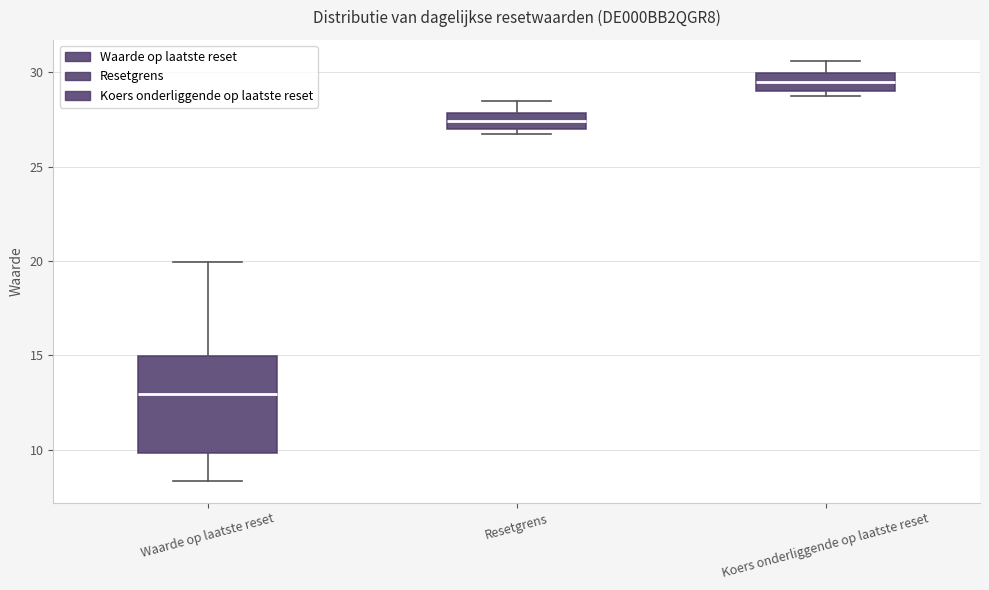

Reading left to right, transcribe this box plot: for each box, give where its median line is, the range the box spans, and where its two whiskers end, as read against the y-axis. The values are not printed on the chart, so give them approximately, as read against the axis.

Waarde op laatste reset: median 13.0, box 10.0 to 15.0, whiskers 8.5 to 20.0
Resetgrens: median 27.5, box 27.0 to 28.0, whiskers 26.5 to 28.5
Koers onderliggende op laatste reset: median 29.5, box 29.0 to 30.0, whiskers 28.5 to 30.5